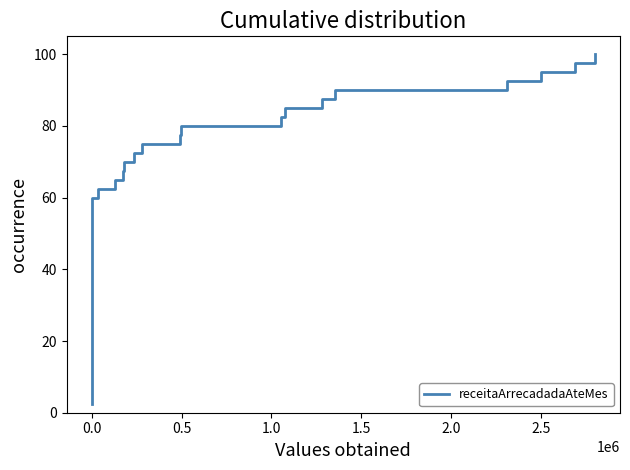

How many categories are shown in the chart?

40